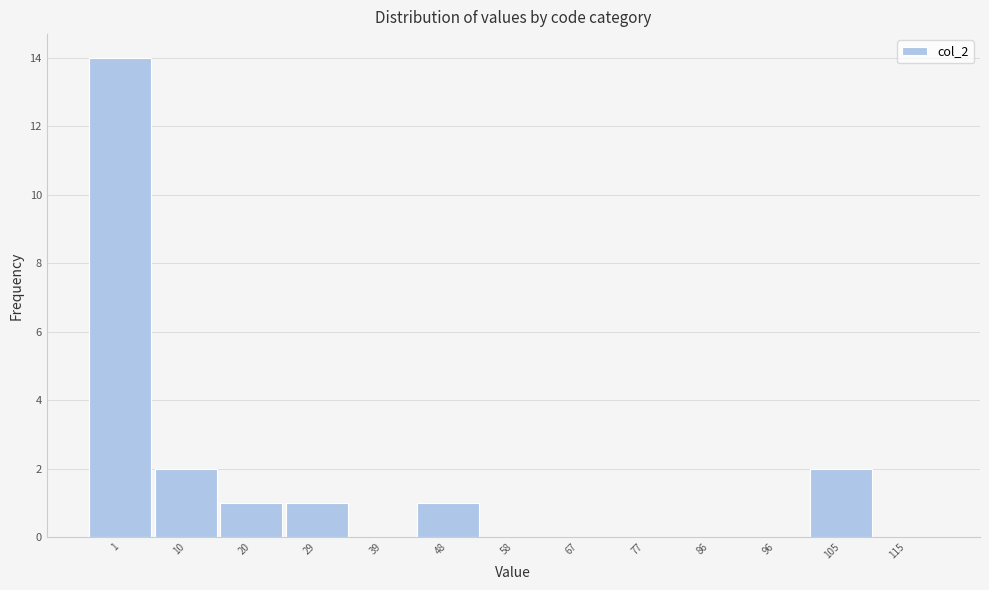

Reading left to right, what are all the values shown in this chart?

1=14	10=2	20=1	29=1	39=0	48=1	58=0	67=0	77=0	86=0	96=0	105=2	115=0